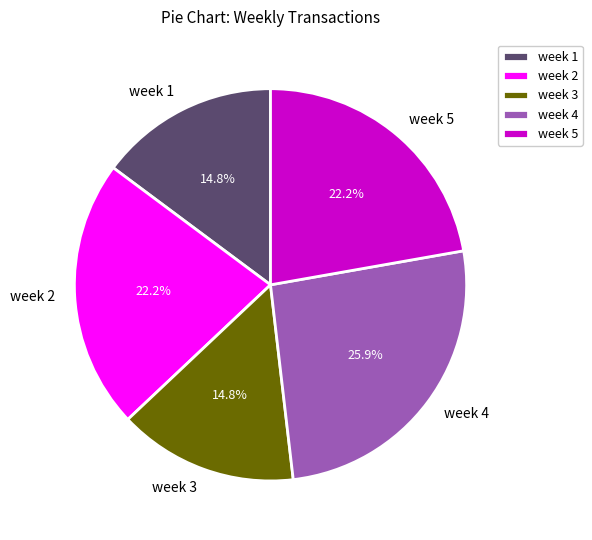

What percentage do week 3 and week 2 together represent?

37.0%